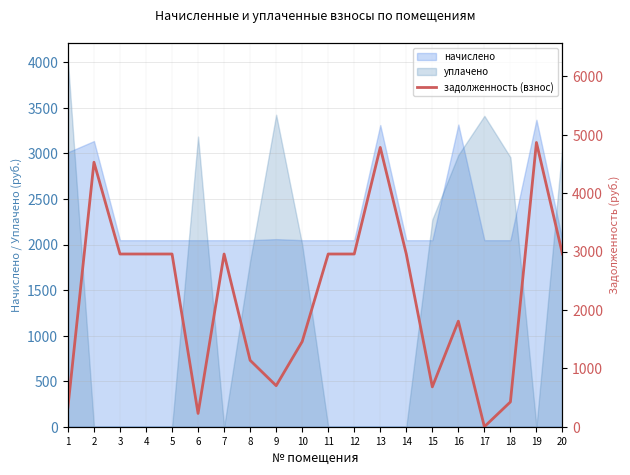

True or false: the data has more than 1 interior local peaks.

True